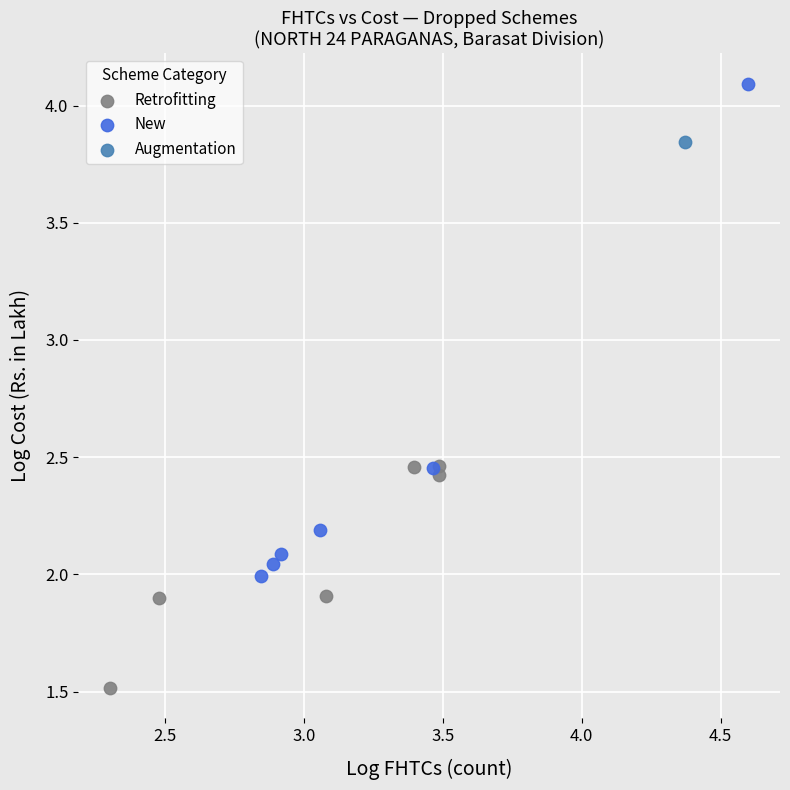

Which series contains the highest Y value?

New